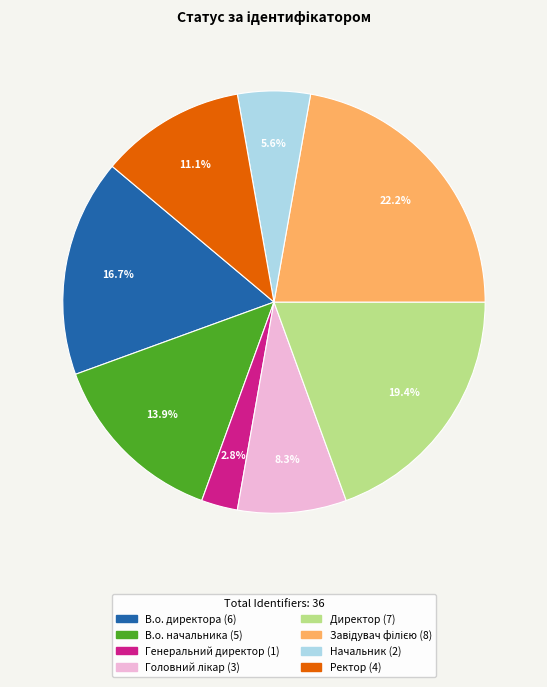

To the nearest percent, what is the average slice percentage?

12%